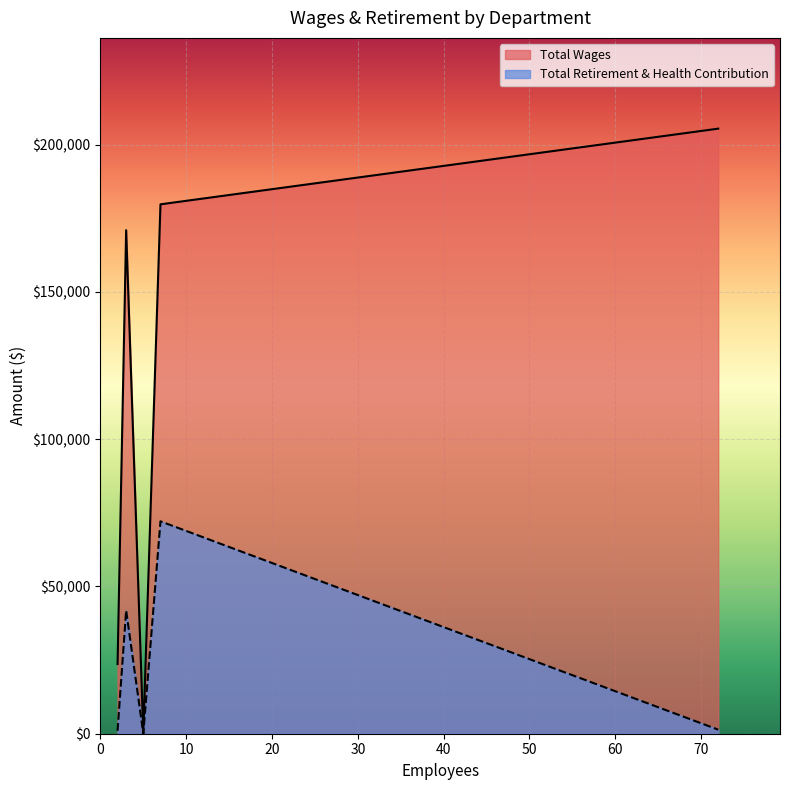

The Total Retirement & Health Contribution series shows 41860 at Administration. True or false?

True